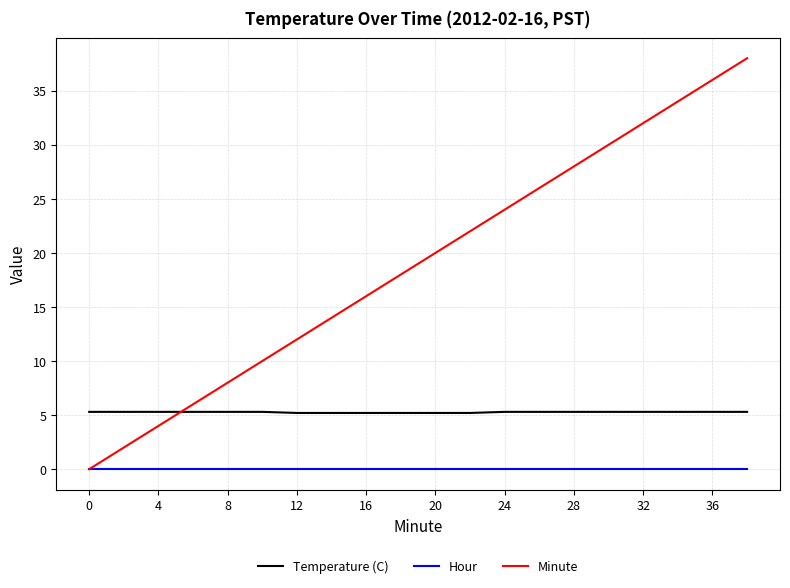

What is the maximum value shown in the chart?

38.0